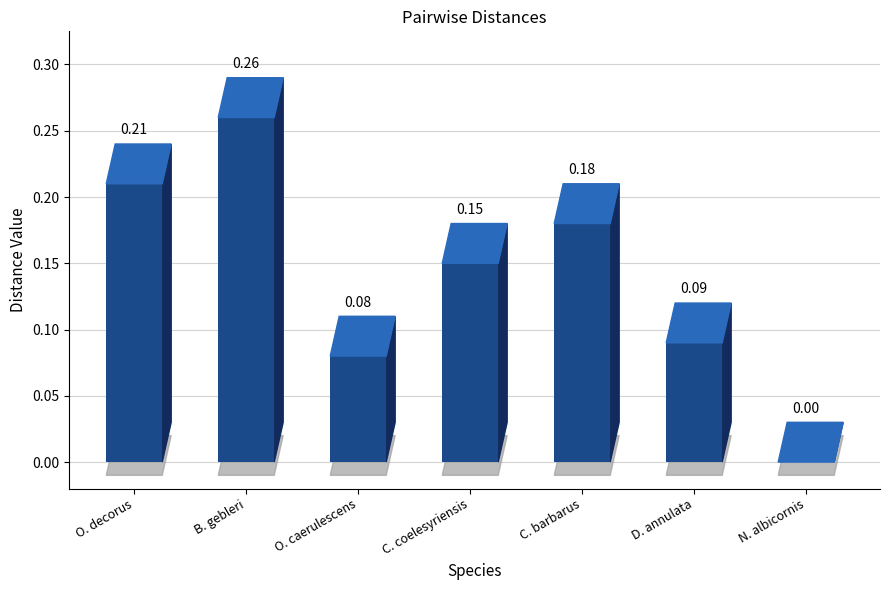

Which category has the highest value across all series?

B. gebleri